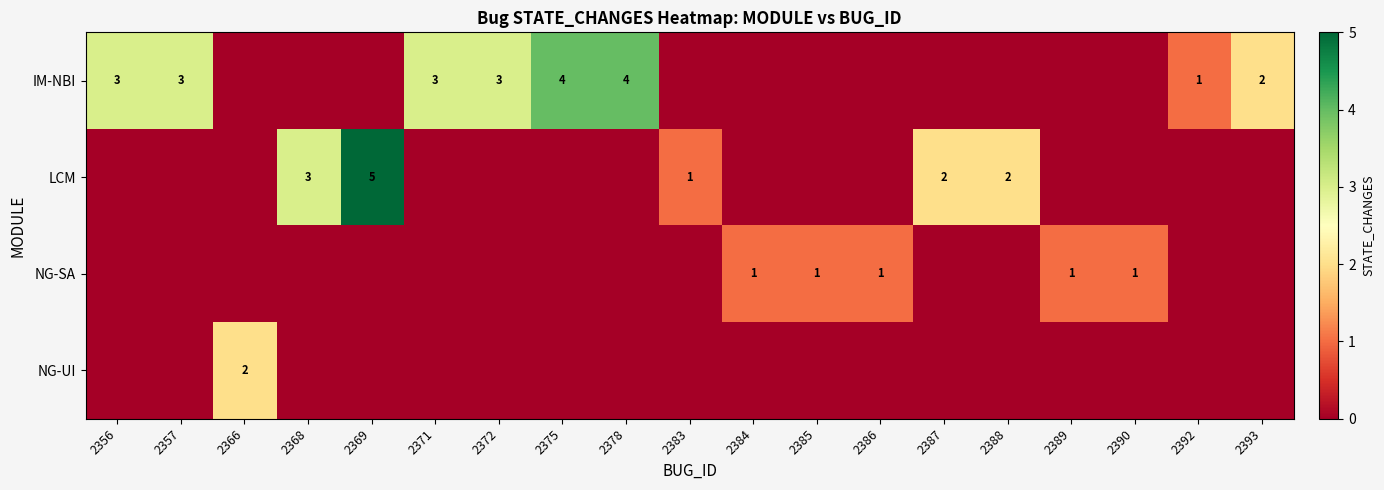

Which category has the highest value across all series?

2369